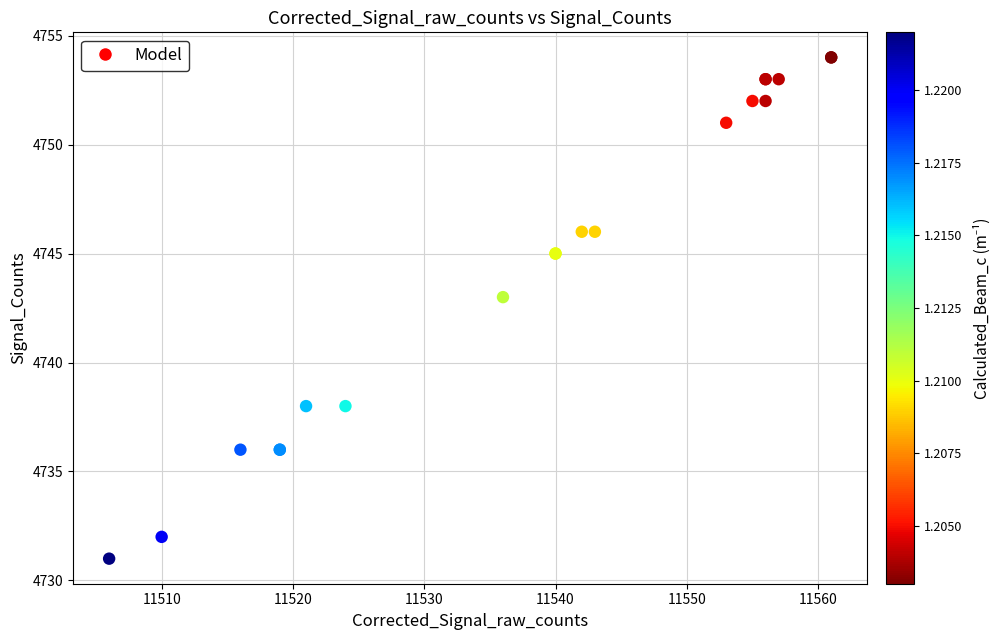

What Y value in the scatter plot is closest to 4742?

4743